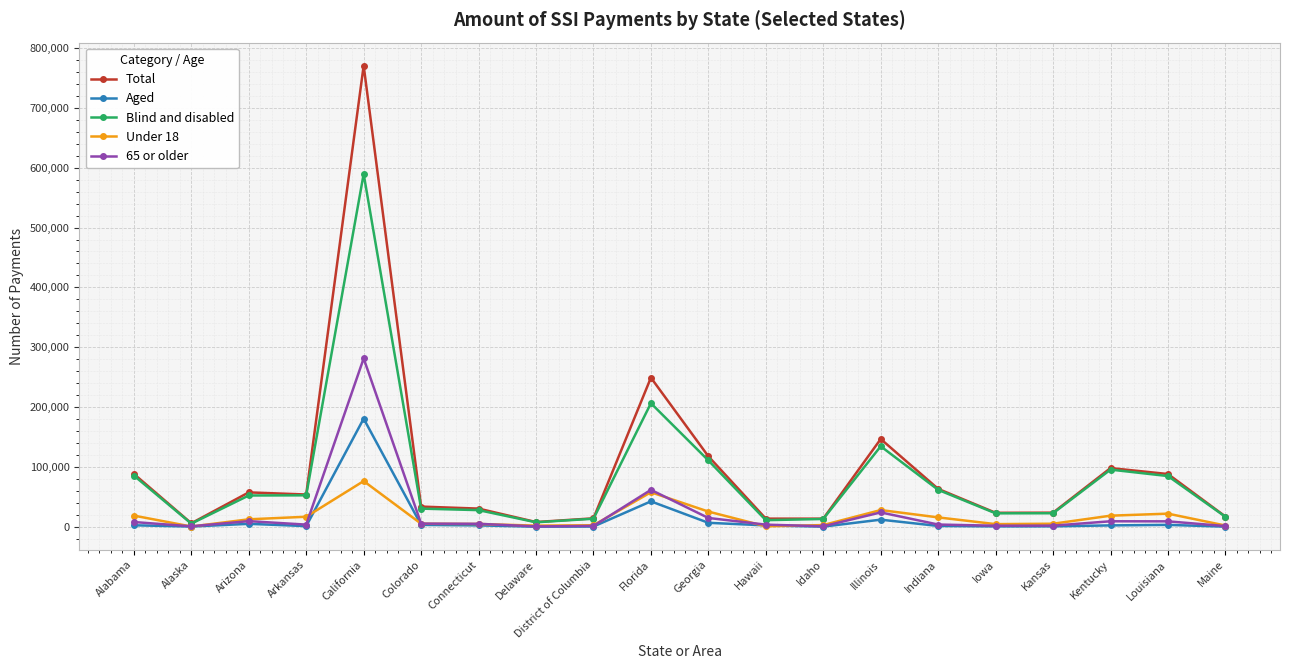

Where is 65 or older nearest to the value 141135?

Florida